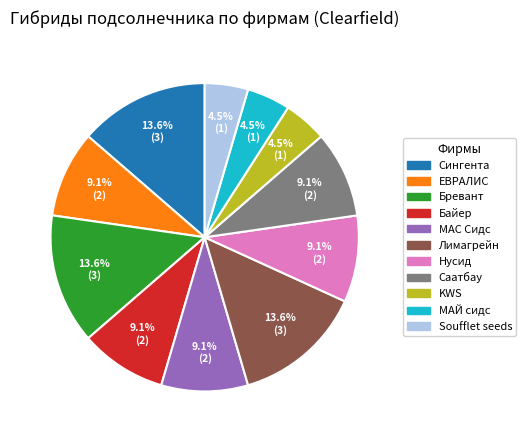

Approximately how many times larger is the value at Soufflet seeds compared to Сингента?

0.3